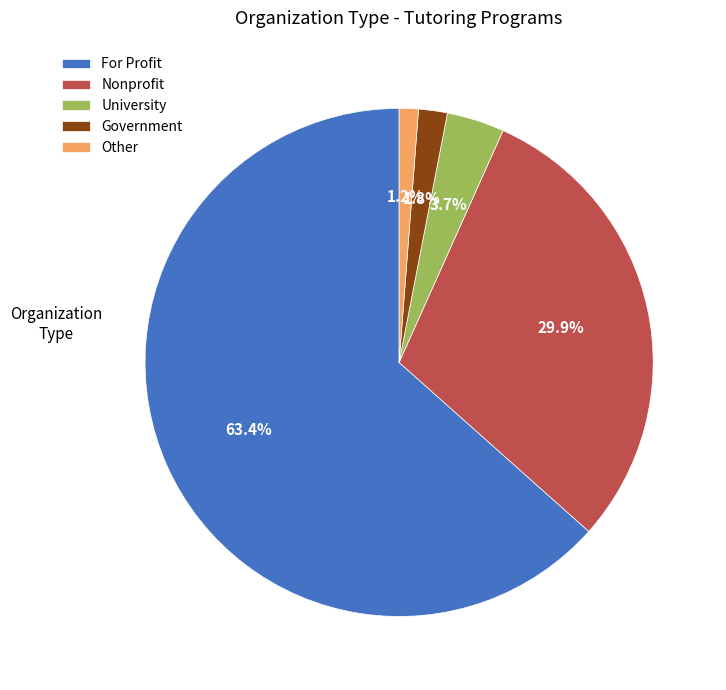

Which has a higher value, Nonprofit or Government?

Nonprofit